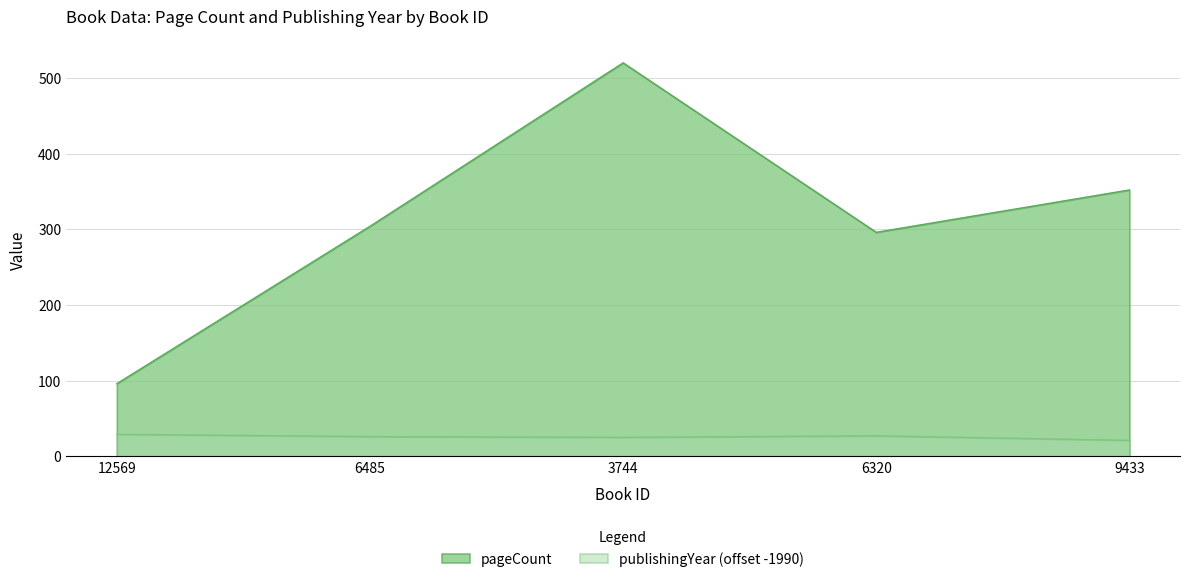

True or false: pageCount has a value of 96 at 12569.

True